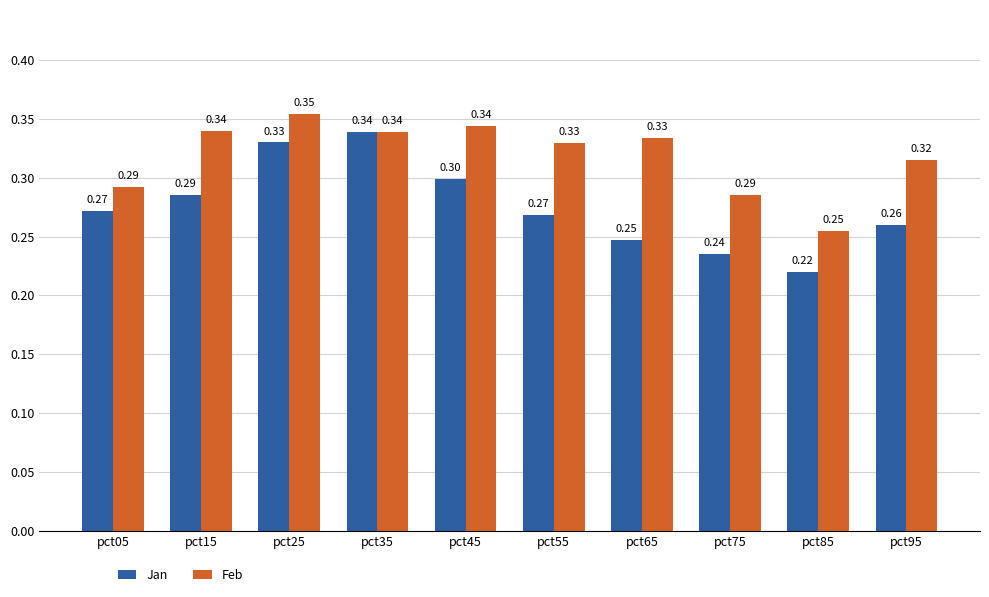

What is the value of the Feb bar at the 9th from the left?

0.3